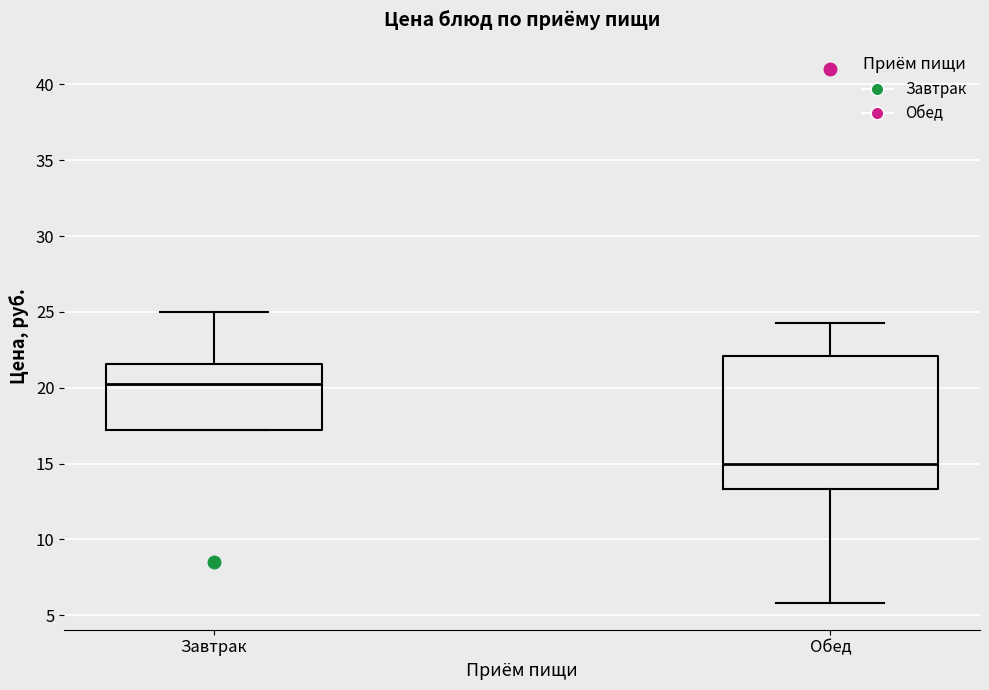

Reading left to right, read every box against the y-axis: the position of its median line, the range the box covers, and the ends of its whiskers. The values are not printed on the chart, so give them approximately, as read against the axis.

Завтрак: median 20.5, box 17.0 to 21.5, whiskers 17.0 to 25.0
Обед: median 15.0, box 13.5 to 22.0, whiskers 6.0 to 24.5